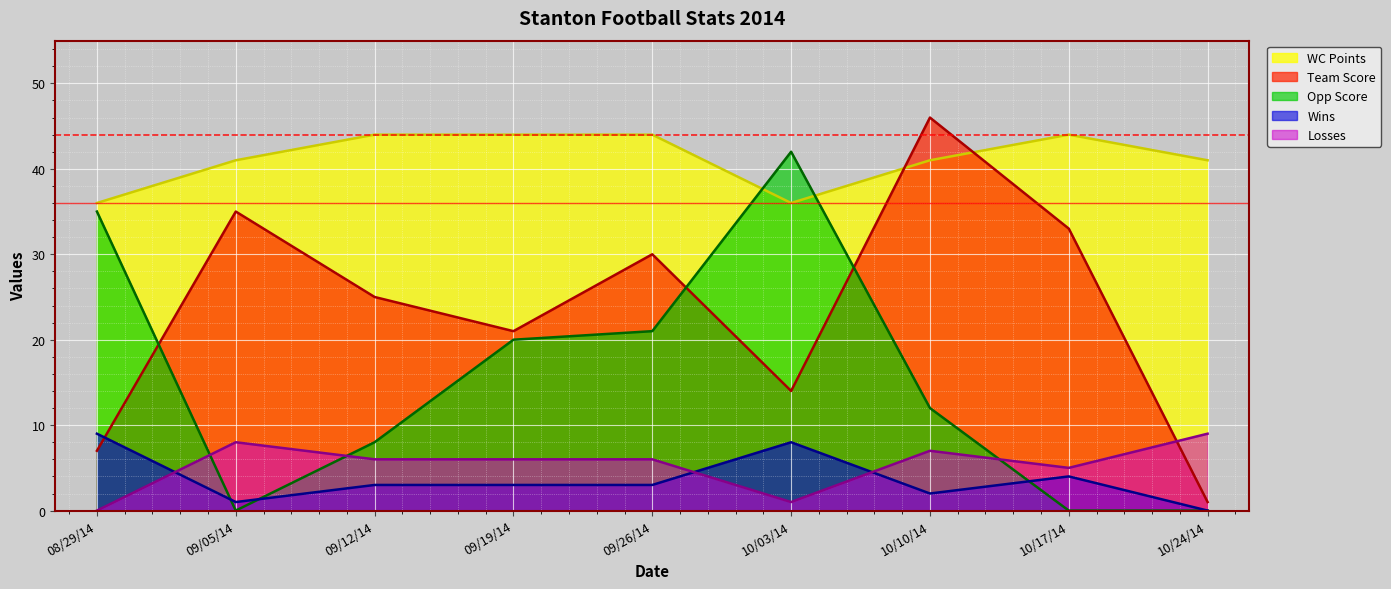

At which label does Opp Score reach its minimum?

09/05/14